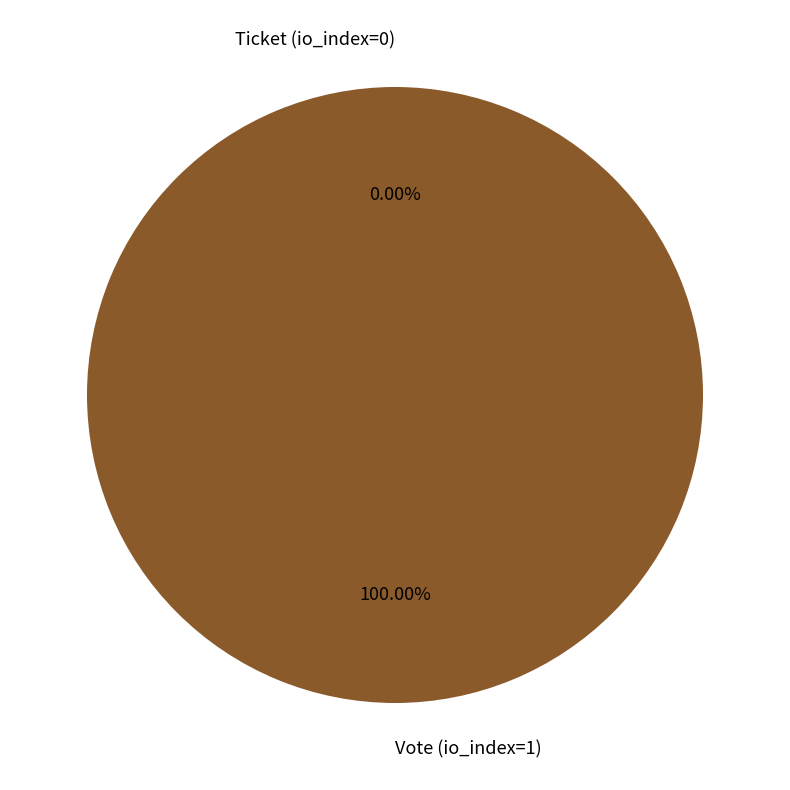

To the nearest percent, what is the combined percentage of Vote (io_index=1) and Ticket (io_index=0)?

100%